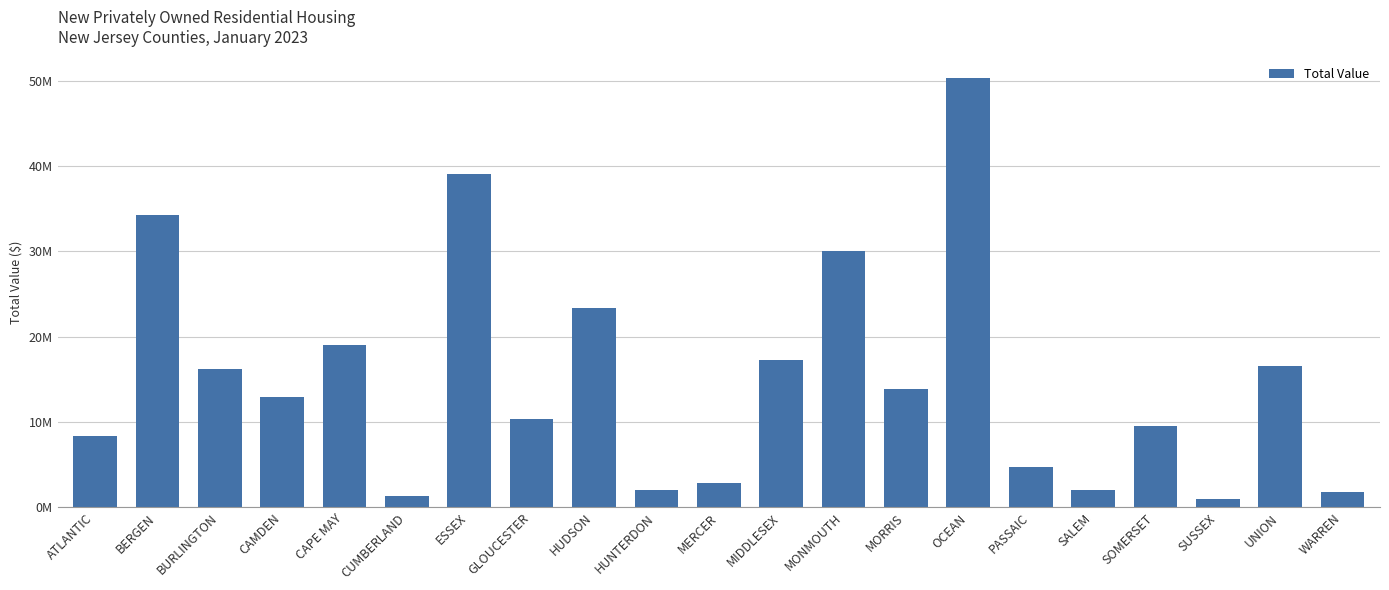

Reading right to left, extract all data points from this chart.

WARREN=1778569	UNION=16559900	SUSSEX=936143	SOMERSET=9488577	SALEM=2003564	PASSAIC=4782151	OCEAN=50324337	MORRIS=13917305	MONMOUTH=30056531	MIDDLESEX=17263573	MERCER=2844218	HUNTERDON=2069085	HUDSON=23387763	GLOUCESTER=10366897	ESSEX=39055489	CUMBERLAND=1298837	CAPE MAY=19020197	CAMDEN=12978834	BURLINGTON=16182757	BERGEN=34256921	ATLANTIC=8364087